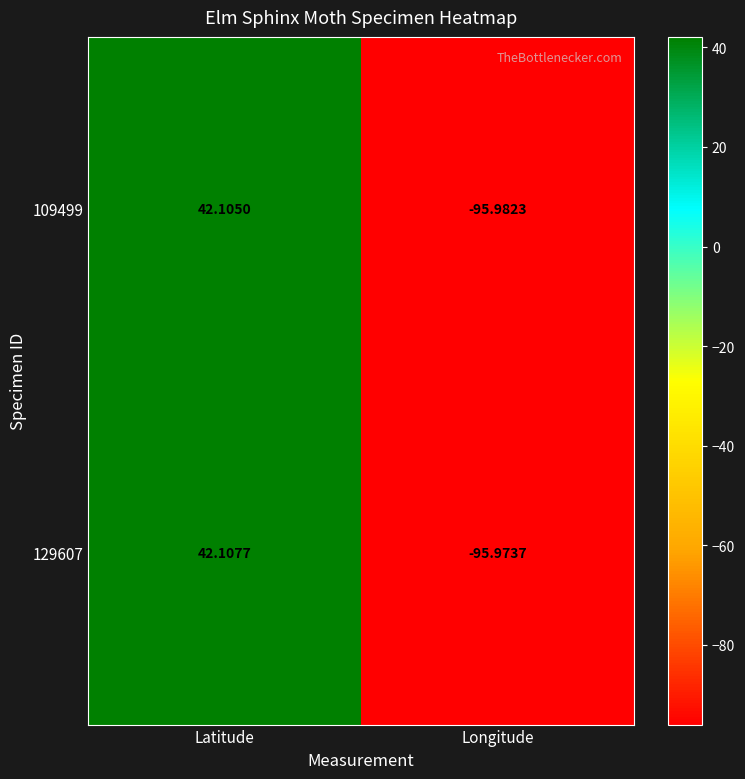

At which category is the sum across all series the highest?

Latitude